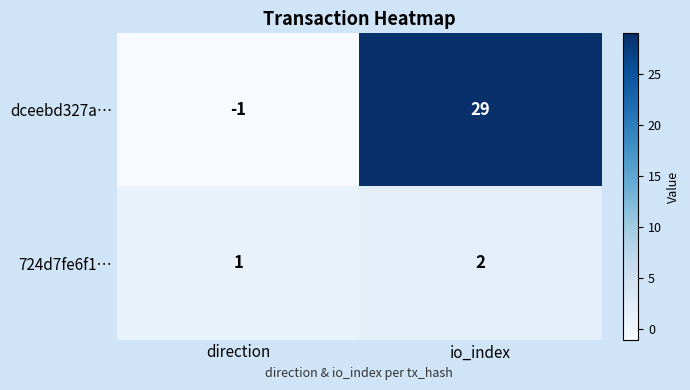

What is the average value of the dceebd327a… series?

14